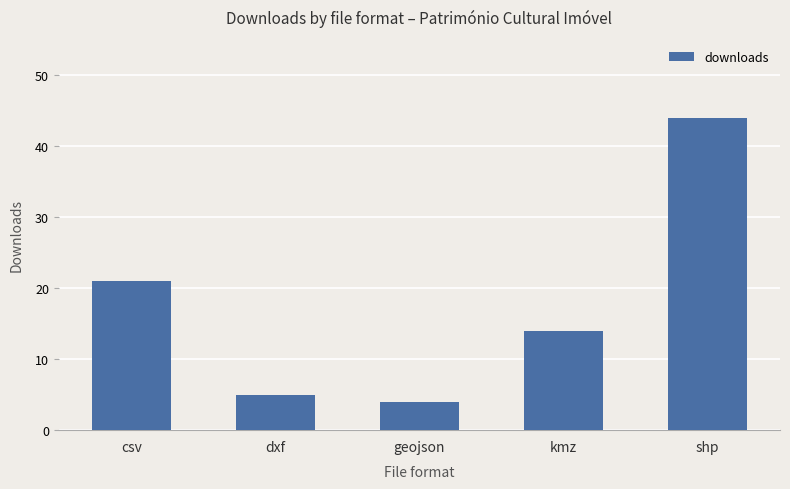

Are the bars grouped side by side (vs. stacked)?

No